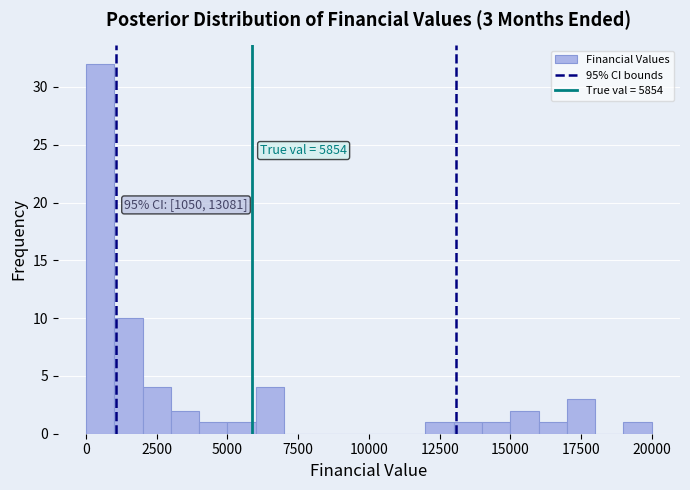

Around what value on the x-axis is the tallest bar? Give the approximate position of its centre, as read against the axis.

500